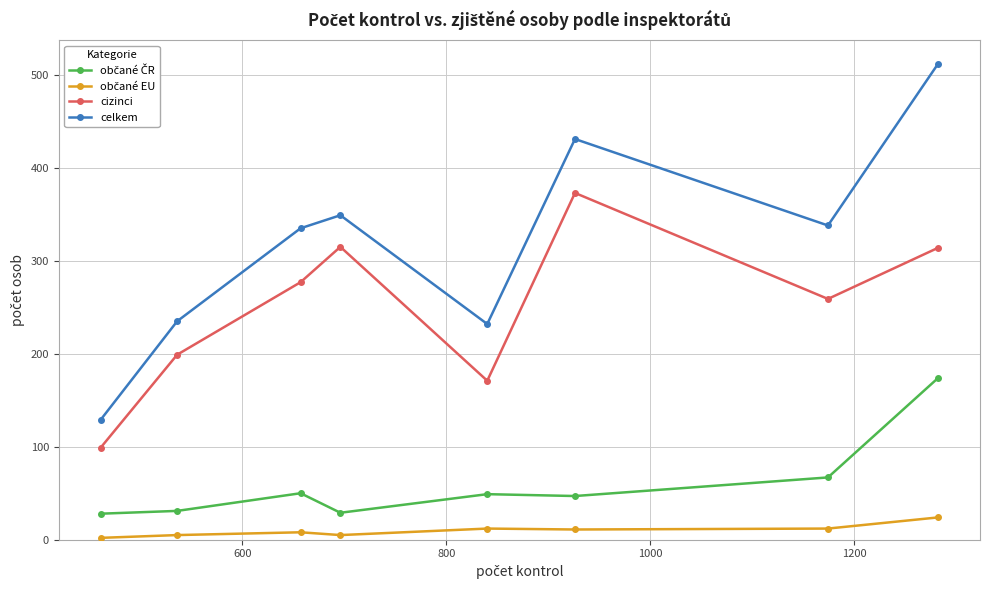

Which series has the largest total across all categories?

celkem